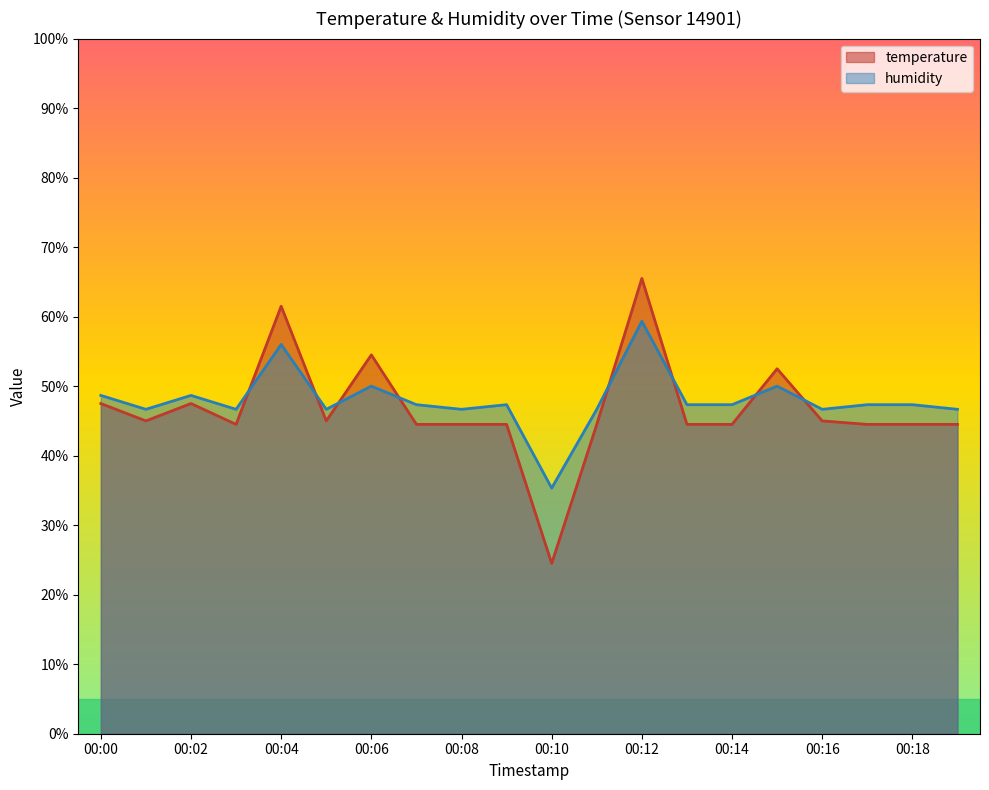

What is the sum of all humidity values?

958.7